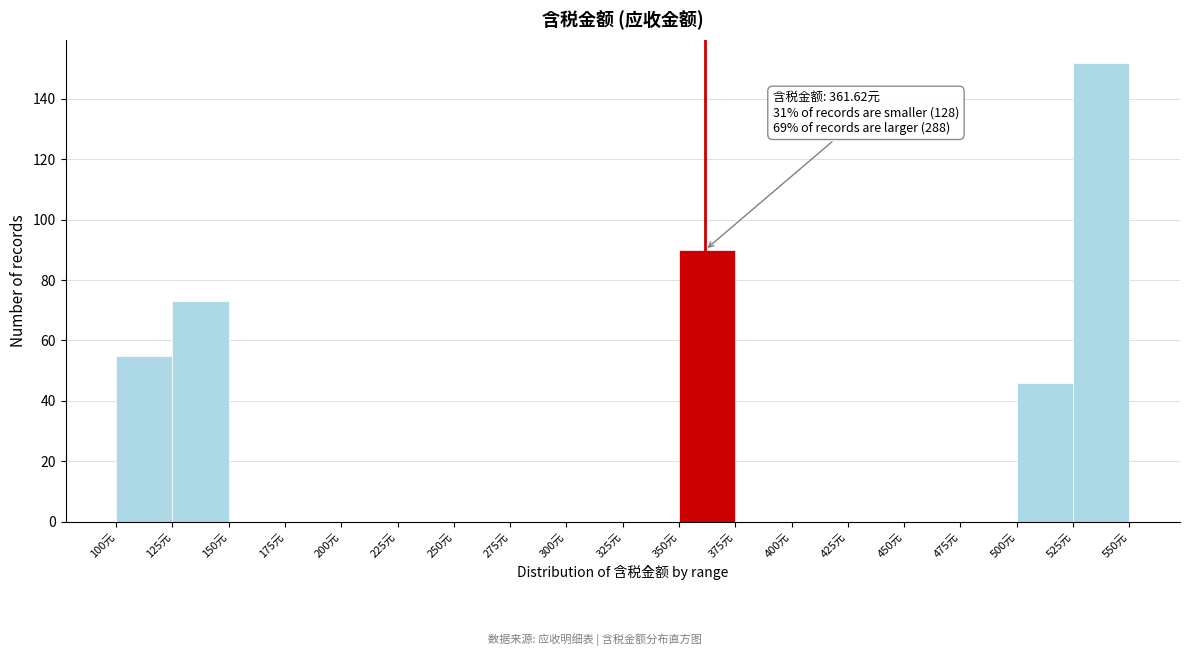

Which range on the x-axis has the tallest bar?

525 to 550